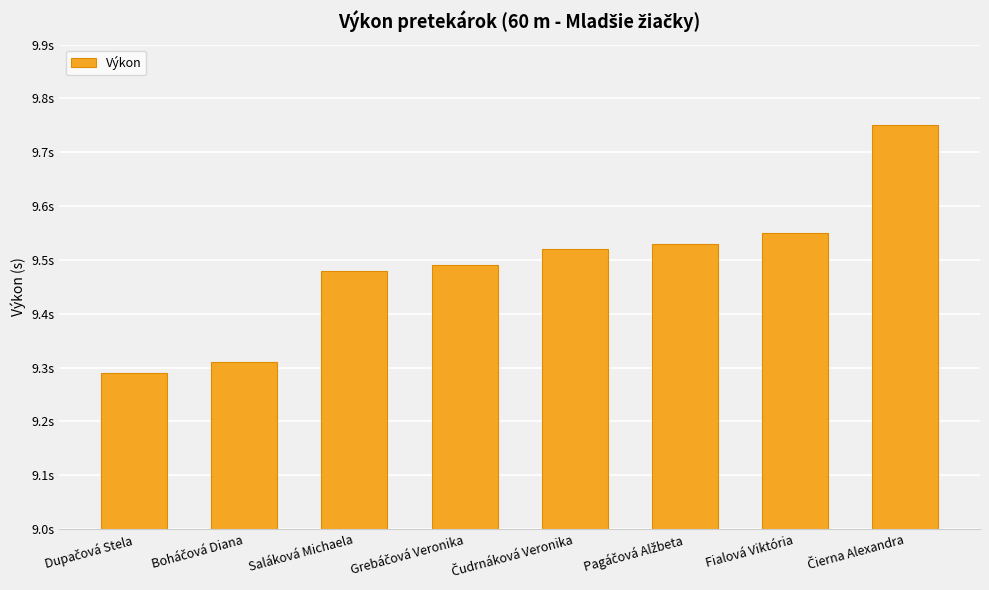

Are the bars horizontal?

No